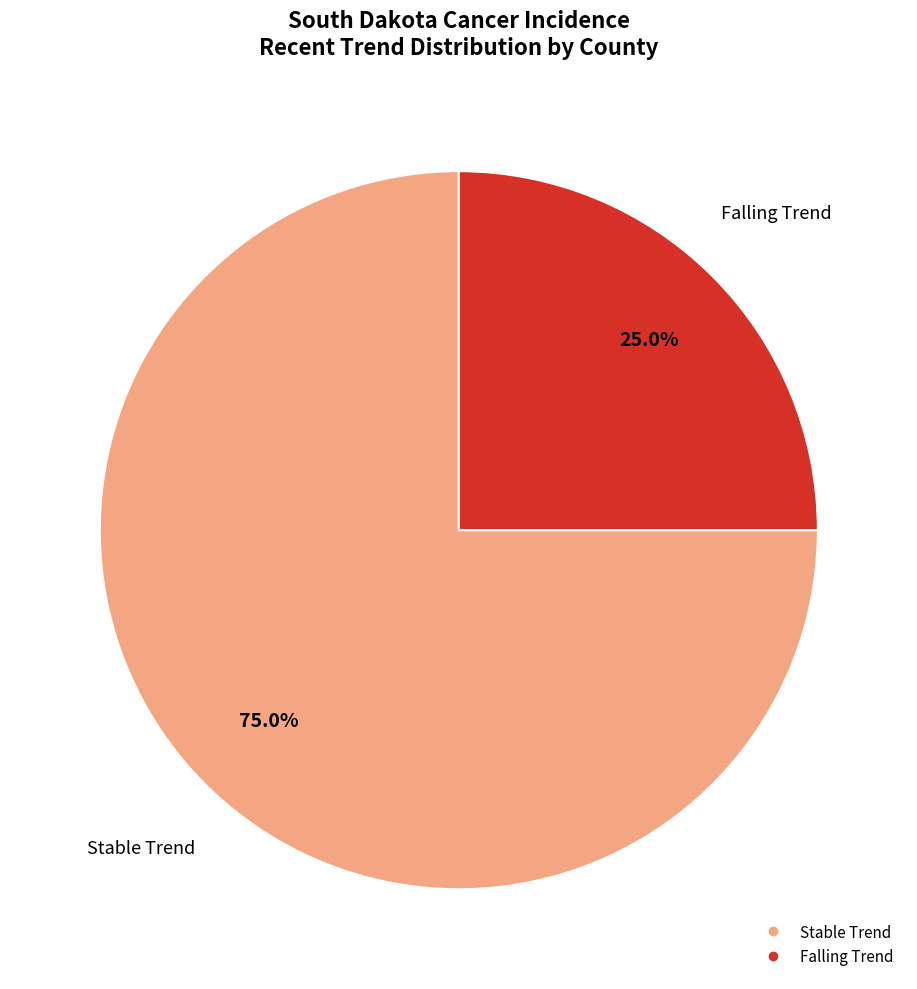

Is there a majority slice in this chart?

Yes